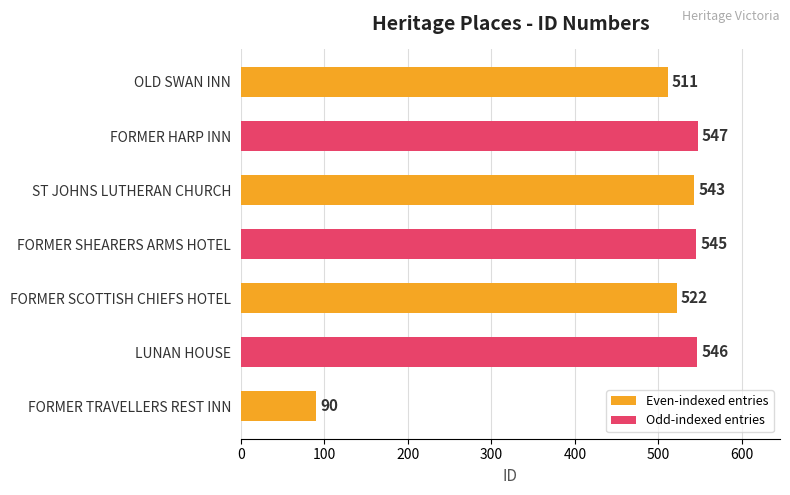

What is the change in value from OLD SWAN INN to ST JOHNS LUTHERAN CHURCH?

+32